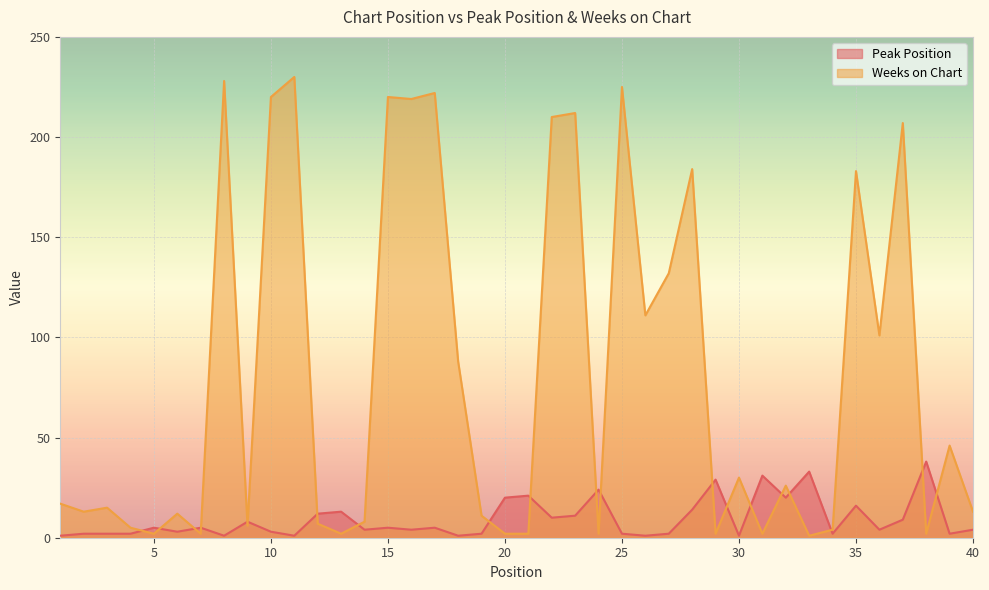

What is the lowest value of the Weeks on Chart series?

1